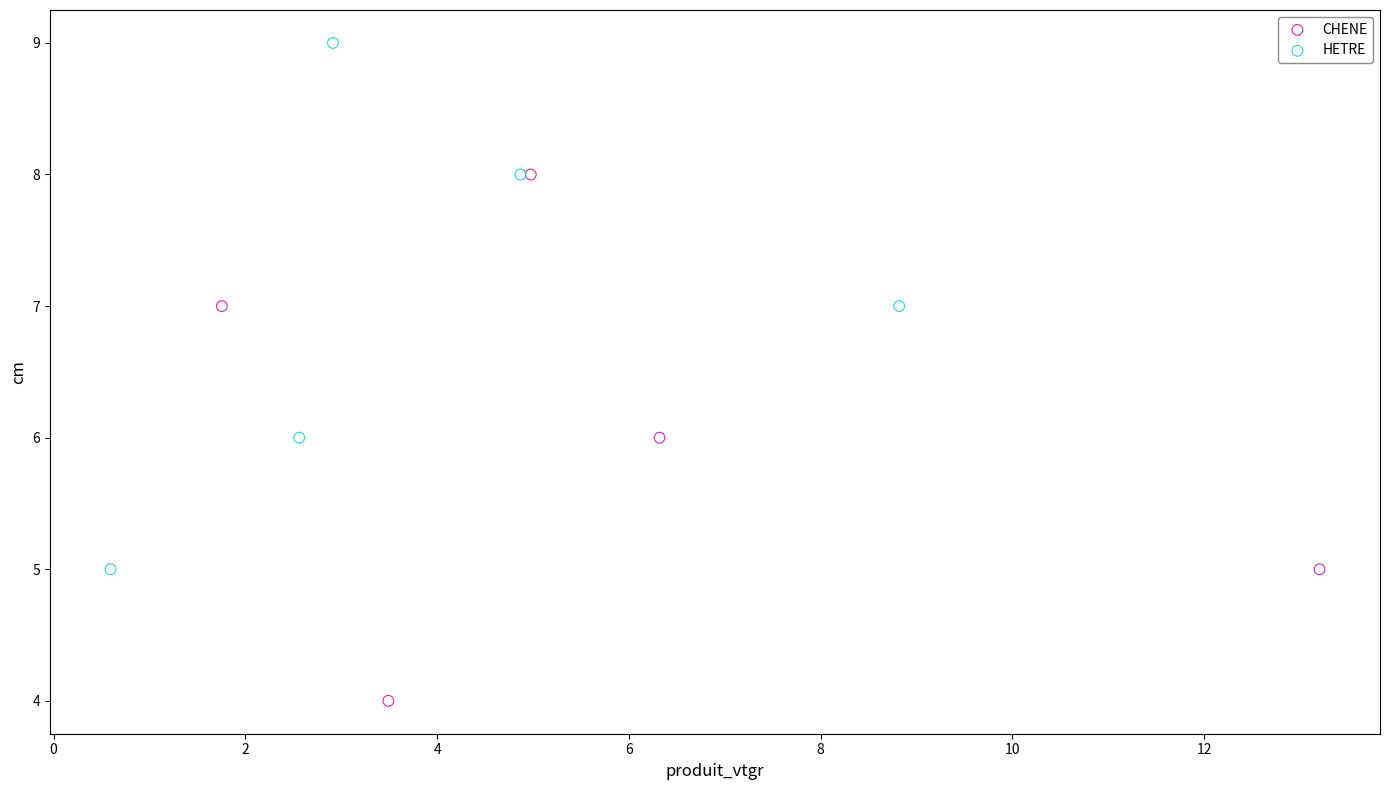

Which series reaches the maximum Y coordinate?

HETRE